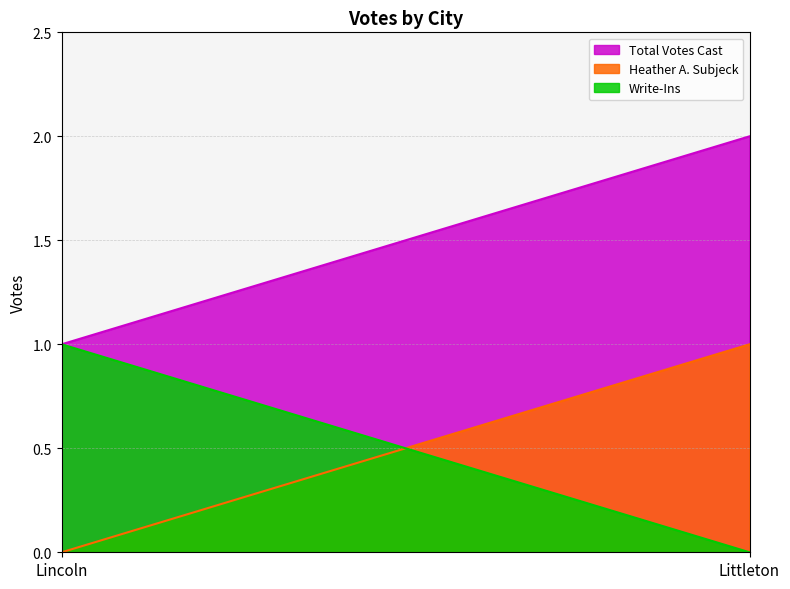

Between Lincoln and Littleton, which series saw the biggest shift?

Total Votes Cast